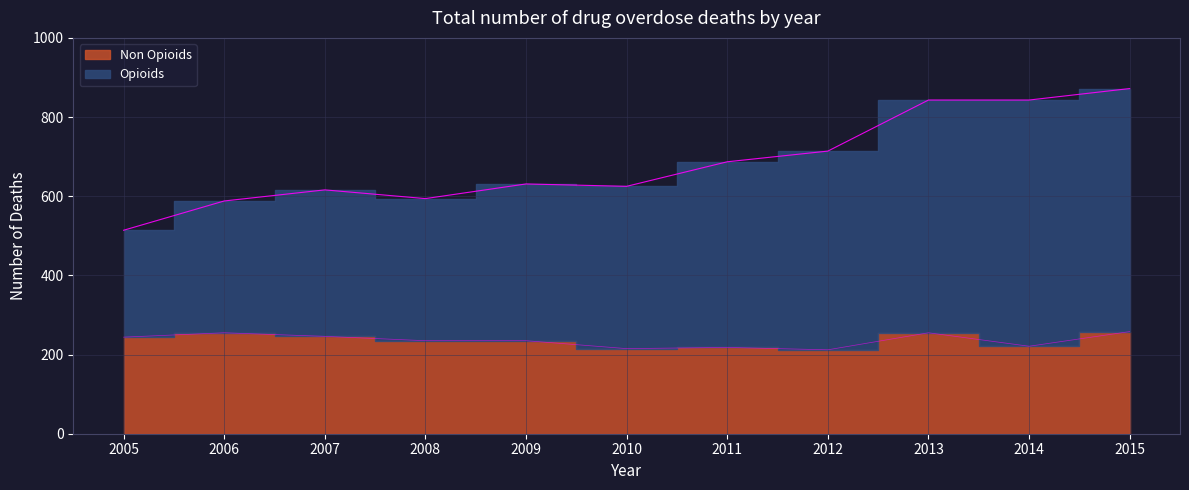

True or false: Non Opioids and Opioids cross at least once.

False